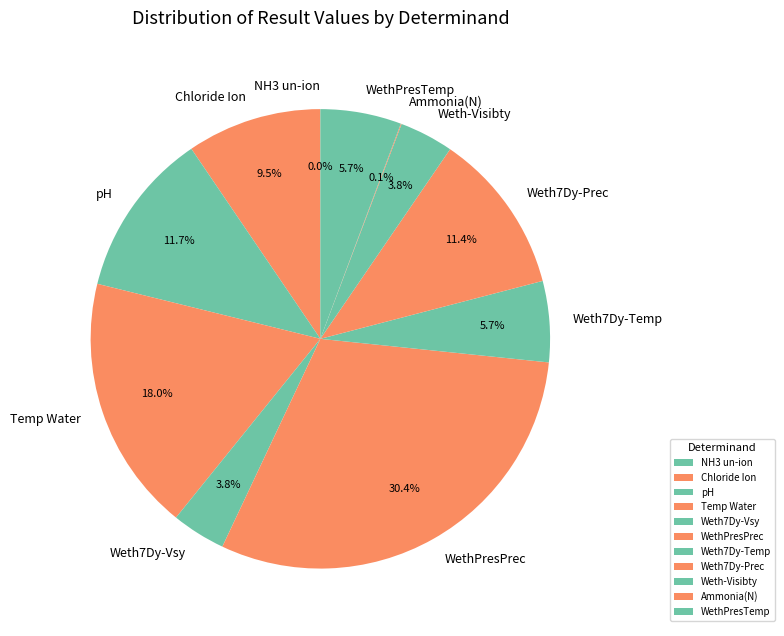

Is the sum of Temp Water and Weth7Dy-Prec greater than half?

No